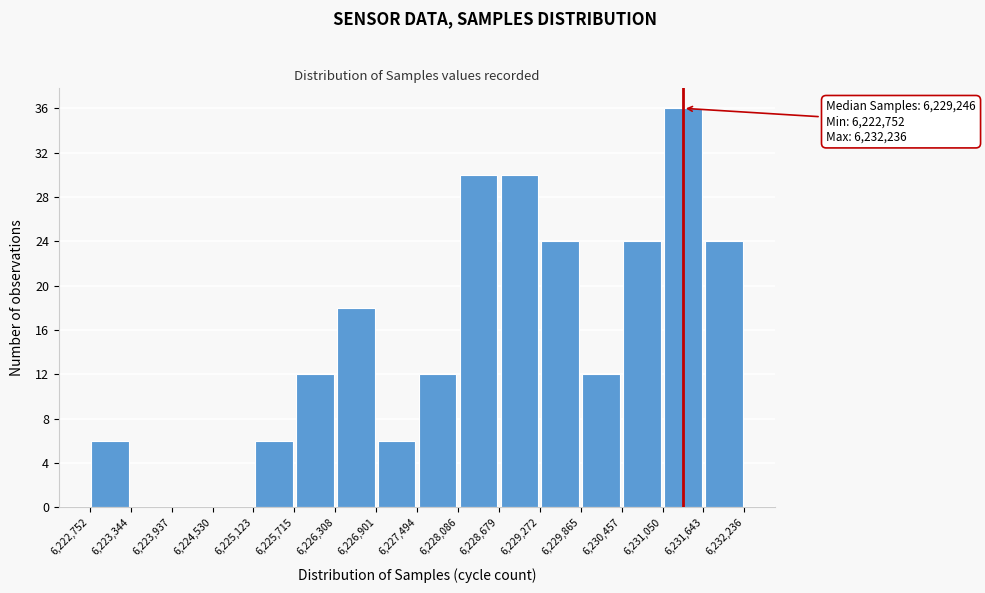

Over which range of the x-axis is the bar tallest?

6,231,050 to 6,231,643